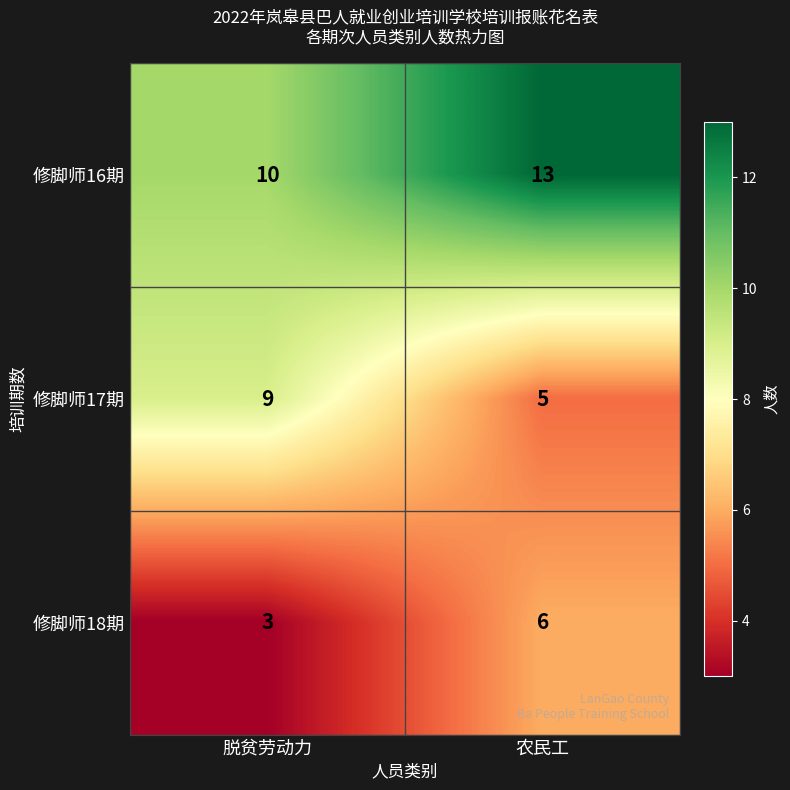

What value does the 修脚师16期 series have at 脱贫劳动力?

10